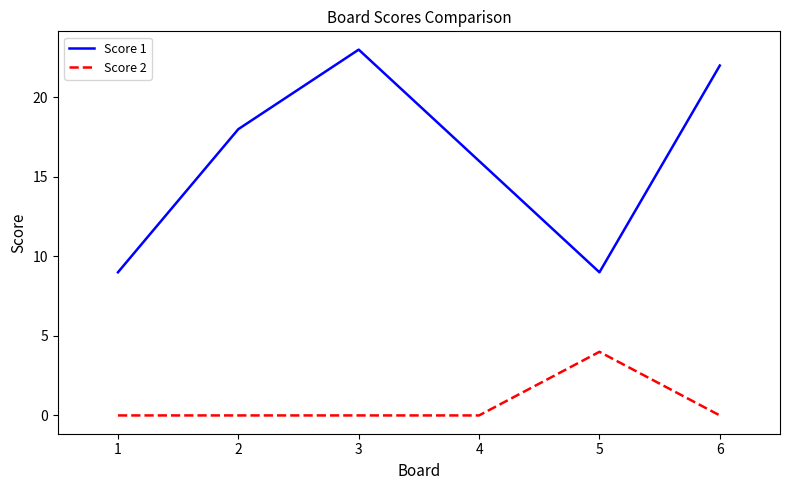

Does the chart have visible grid lines?

No